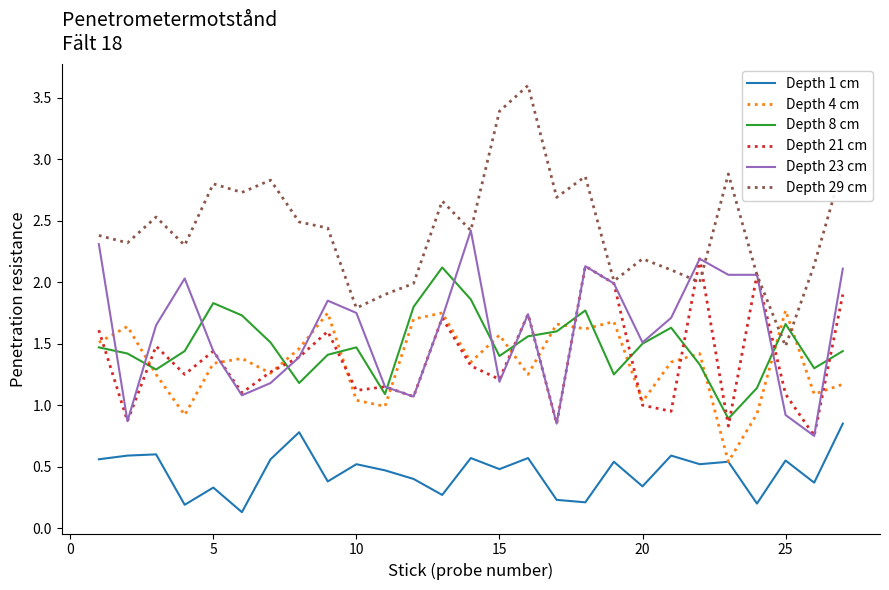

Does the chart have visible grid lines?

No